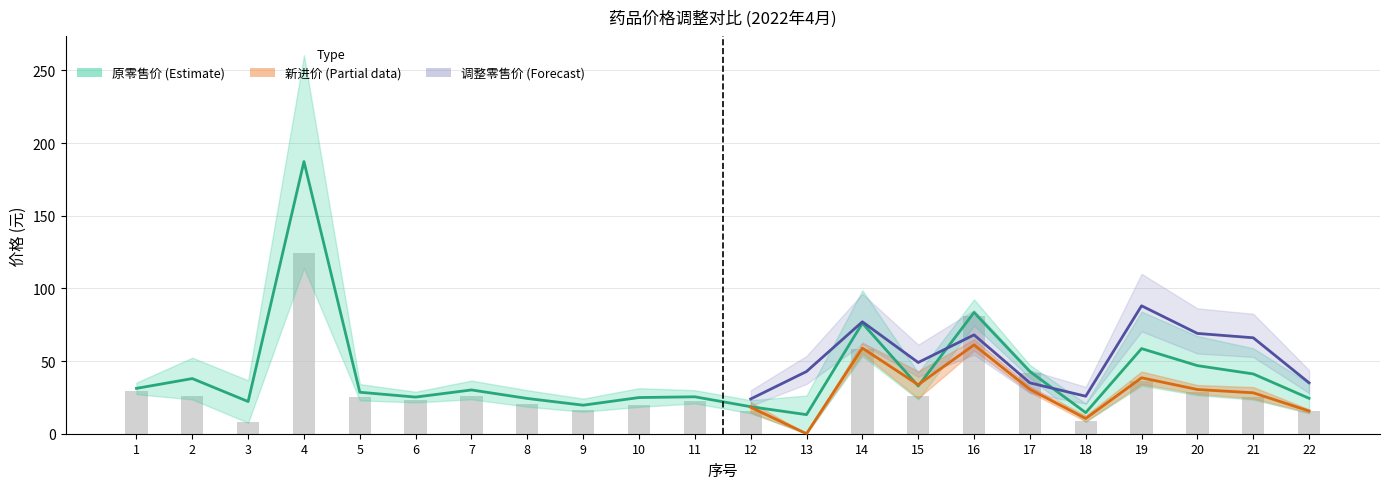

Is it true that the value at 13 is 0.0?

False